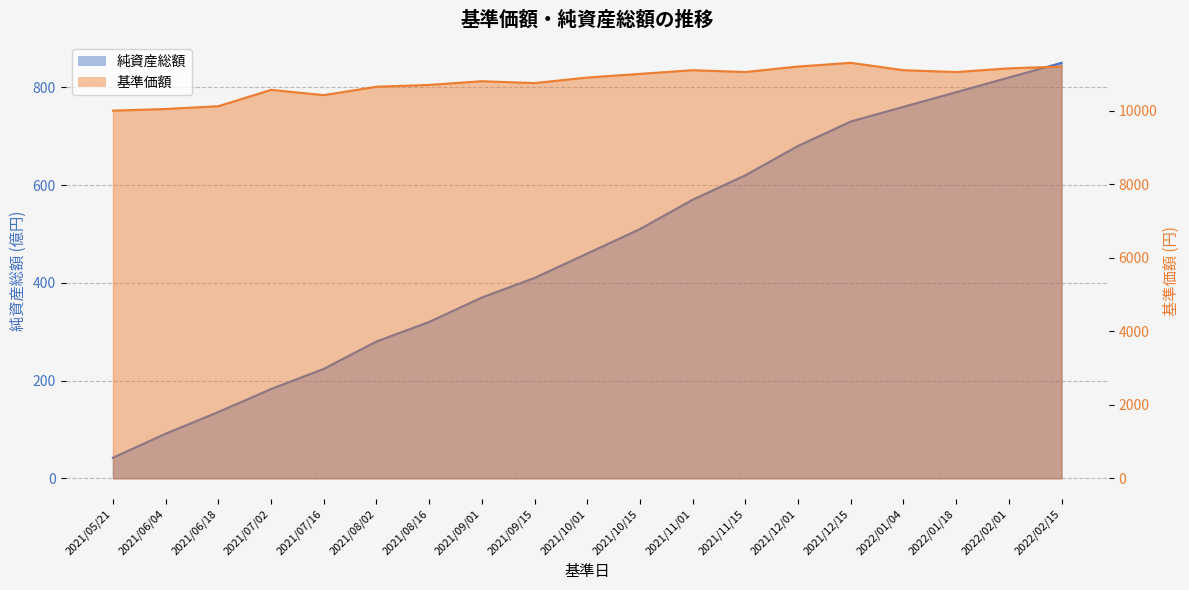

Between 2022/02/01 and 2021/05/21, which is larger?

2022/02/01